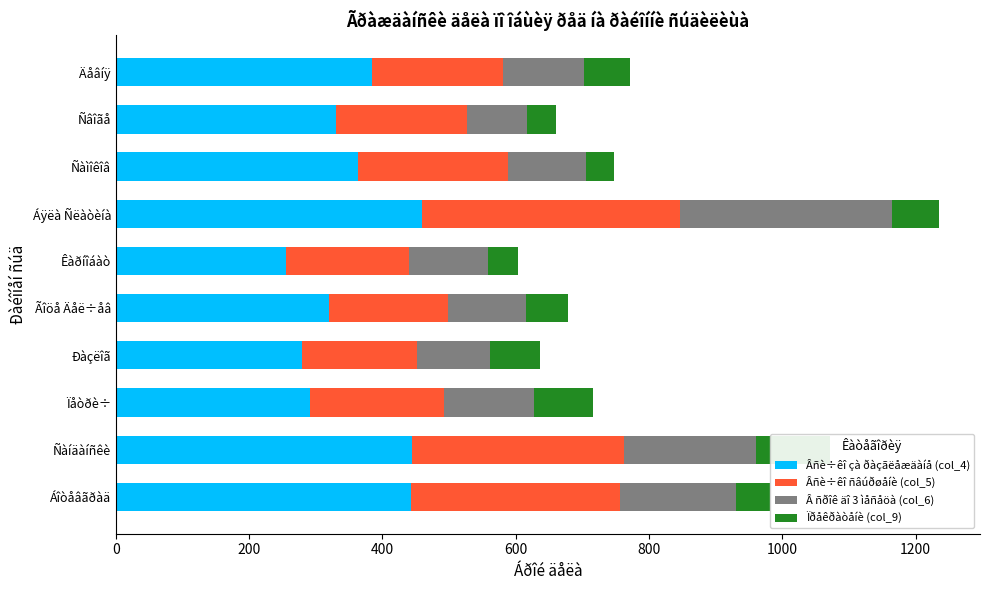

List the series in order of their overall mean, lowest first.

Ïðåêðàòåíè (col_9), Â ñðîê äî 3 ìåñåöà (col_6), Âñè÷êî ñâúðøåíè (col_5), Âñè÷êî çà ðàçãëåæäàíå (col_4)